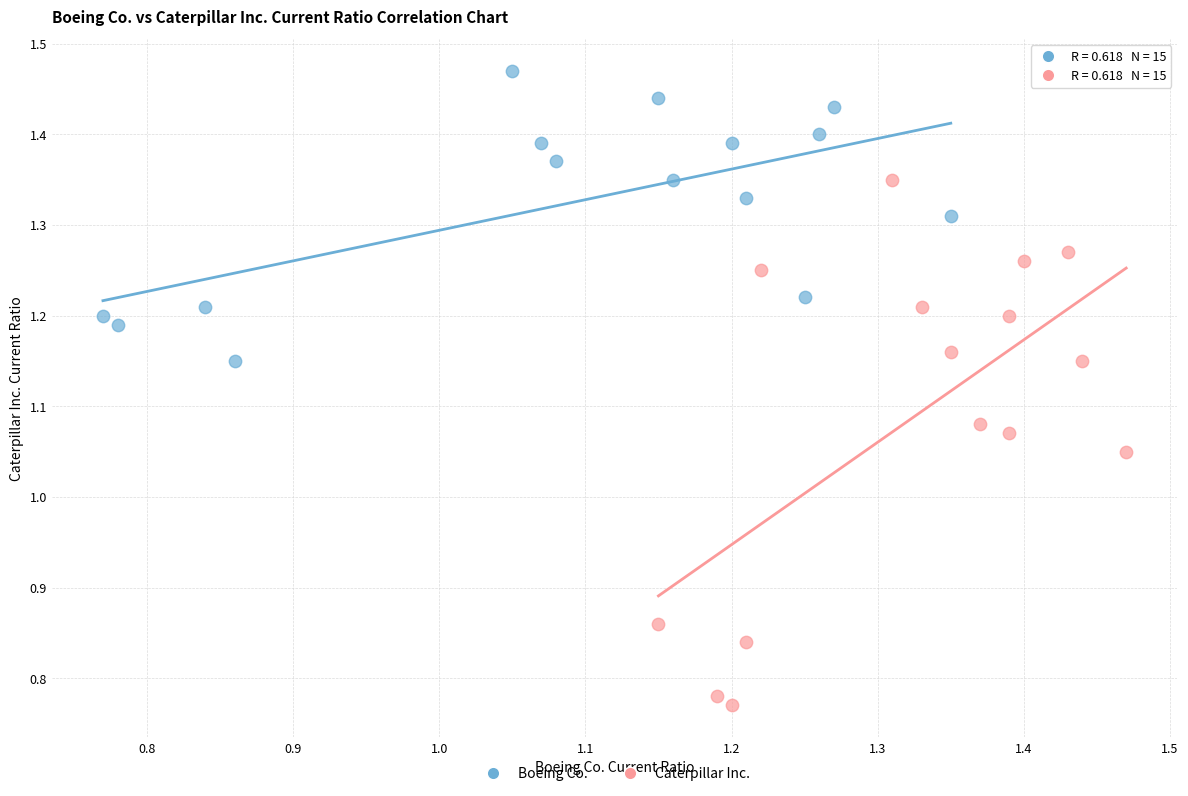

Which series has the widest spread of Y values?

Caterpillar Inc.